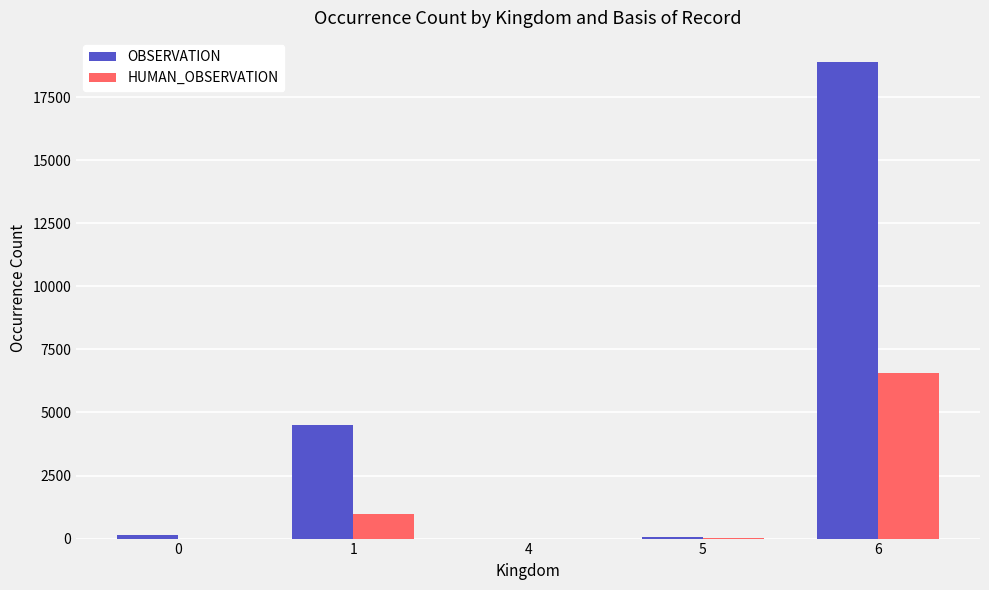

What is the sum of the OBSERVATION values at 1 and 0?

4674